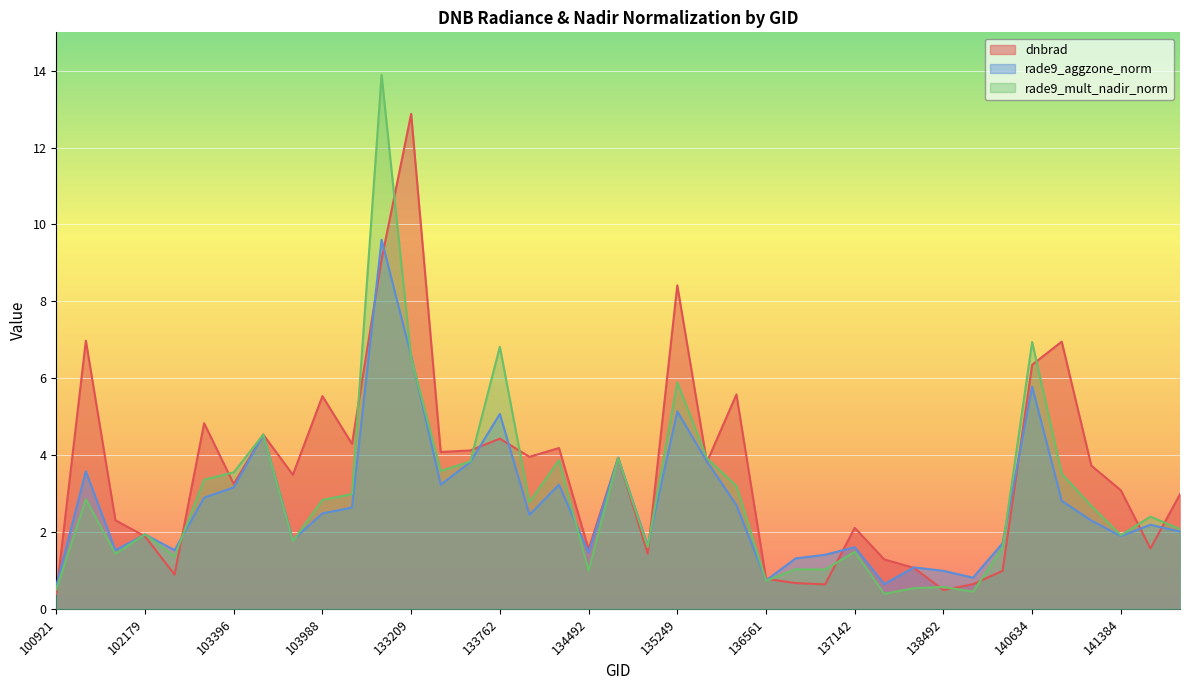

Reading left to right, what are all the values shown in this chart?

dnbrad: 100921=0.4	101805=7.0	101917=2.3	102179=1.9	102300=0.9	102550=4.8	103396=3.2	103515=4.5	103642=3.5	103988=5.5	104471=4.3	132847=9.1	133209=12.9	133404=4.1	133584=4.1	133762=4.4	134138=4.0	134322=4.2	134492=1.6	134687=3.9	134872=1.4	135249=8.4	135611=3.8	136001=5.6	136561=0.8	136755=0.7	136940=0.6	137142=2.1	137335=1.3	137916=1.1	138492=0.5	139283=0.6	140059=1.0	140634=6.3	141015=7.0	141208=3.7	141384=3.1	141975=1.6	142376=3.0
rade9_aggzone_norm: 100921=0.6	101805=3.6	101917=1.5	102179=1.9	102300=1.5	102550=2.9	103396=3.2	103515=4.5	103642=1.8	103988=2.5	104471=2.6	132847=9.6	133209=6.6	133404=3.2	133584=3.8	133762=5.1	134138=2.4	134322=3.2	134492=1.5	134687=3.9	134872=1.6	135249=5.1	135611=3.8	136001=2.7	136561=0.7	136755=1.3	136940=1.4	137142=1.6	137335=0.6	137916=1.1	138492=1.0	139283=0.8	140059=1.7	140634=5.8	141015=2.8	141208=2.3	141384=1.9	141975=2.2	142376=2.0
rade9_mult_nadir_norm: 100921=0.5	101805=2.9	101917=1.4	102179=1.9	102300=1.4	102550=3.4	103396=3.6	103515=4.5	103642=1.8	103988=2.8	104471=3.0	132847=13.9	133209=6.5	133404=3.6	133584=3.8	133762=6.8	134138=2.8	134322=3.9	134492=1.0	134687=3.9	134872=1.6	135249=5.9	135611=3.9	136001=3.2	136561=0.7	136755=1.0	136940=1.0	137142=1.5	137335=0.4	137916=0.5	138492=0.6	139283=0.4	140059=1.6	140634=6.9	141015=3.5	141208=2.7	141384=1.9	141975=2.4	142376=2.1